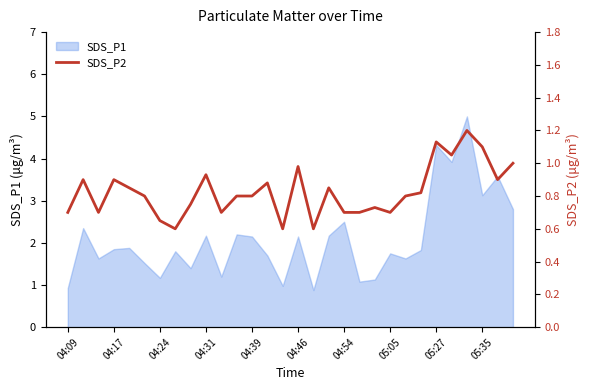

What is the minimum value for SDS_P1?

0.9